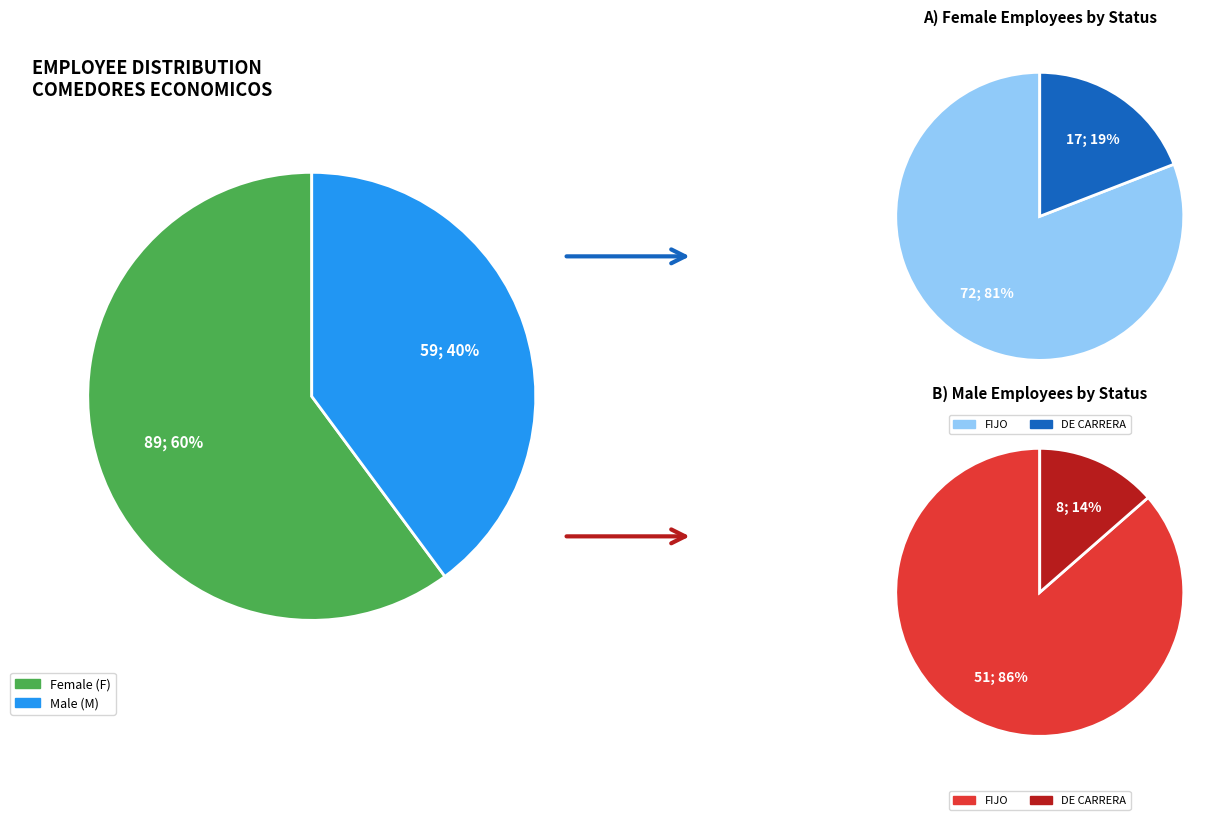

To the nearest percent, what is the average slice percentage?

50%